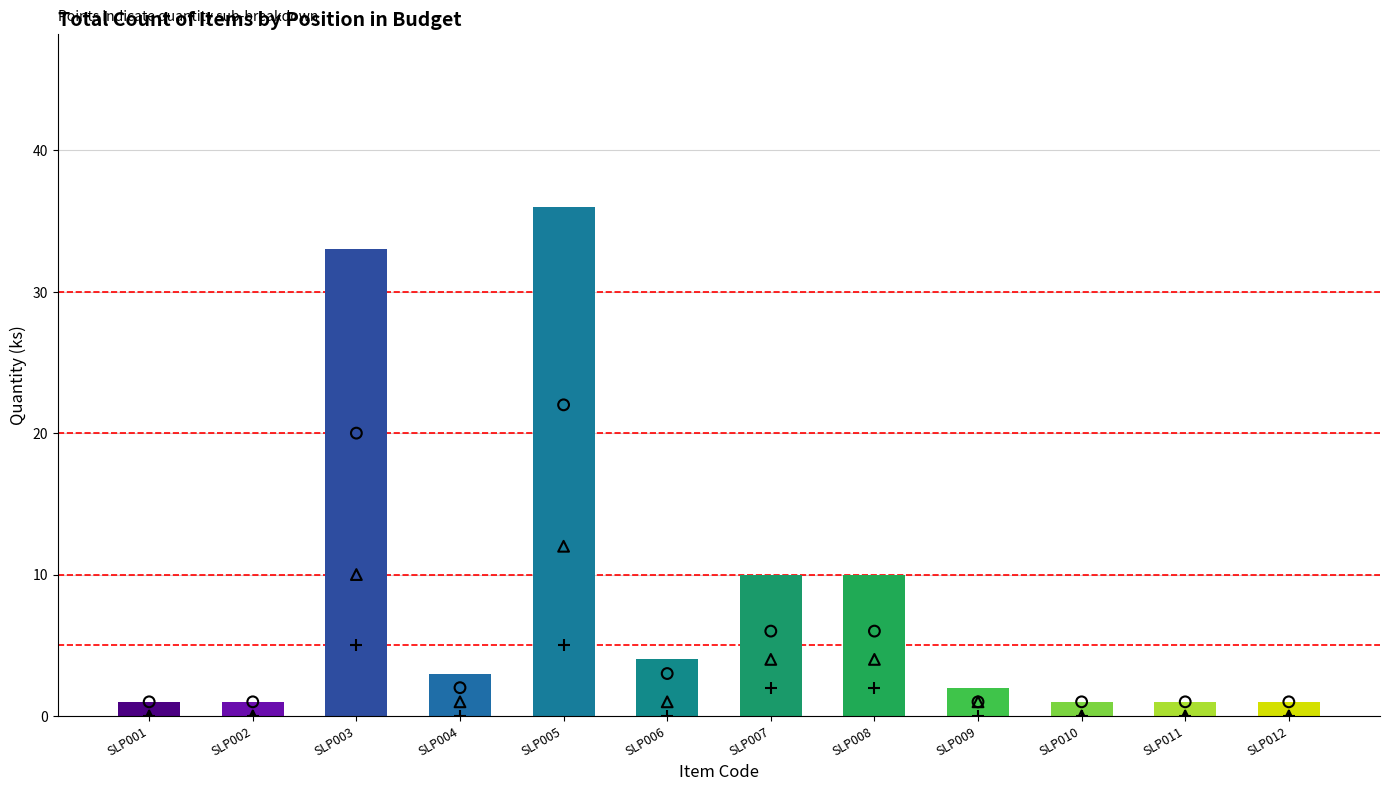

Which series contains the highest Y value?

Unit quantity